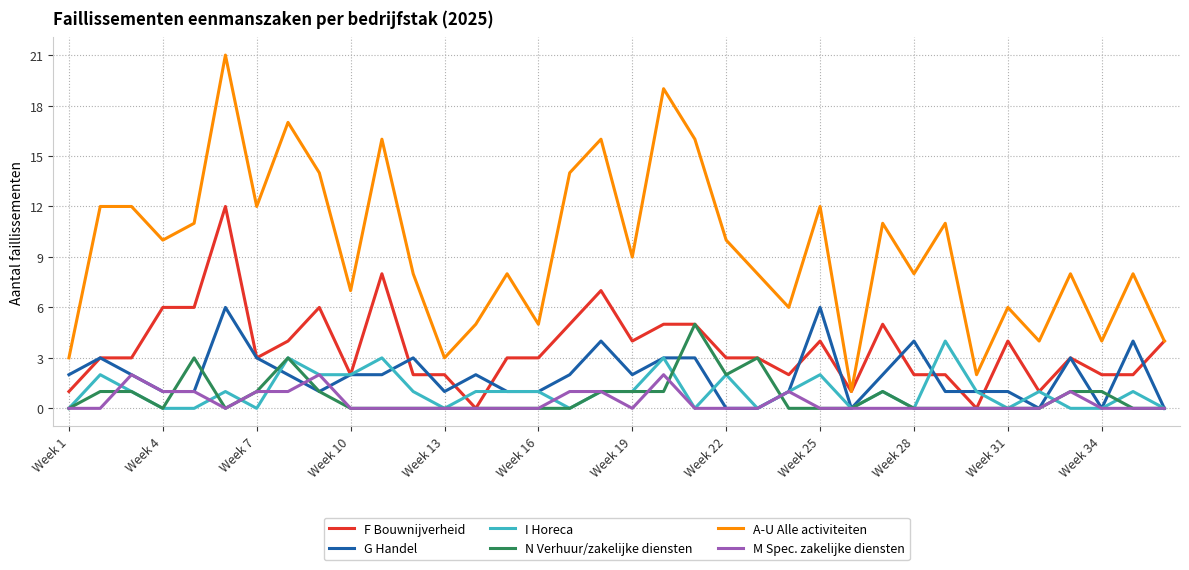

How many distinct data groups are displayed?

6